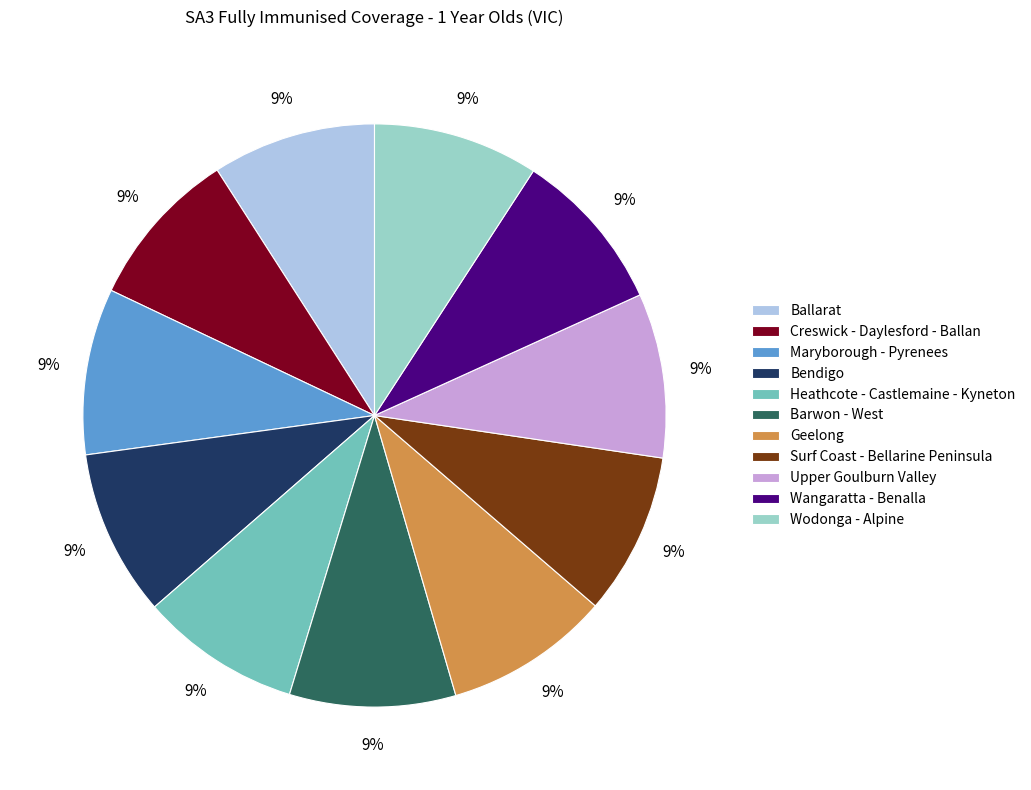

The Wangaratta - Benalla slice represents 22% of the pie. True or false?

False